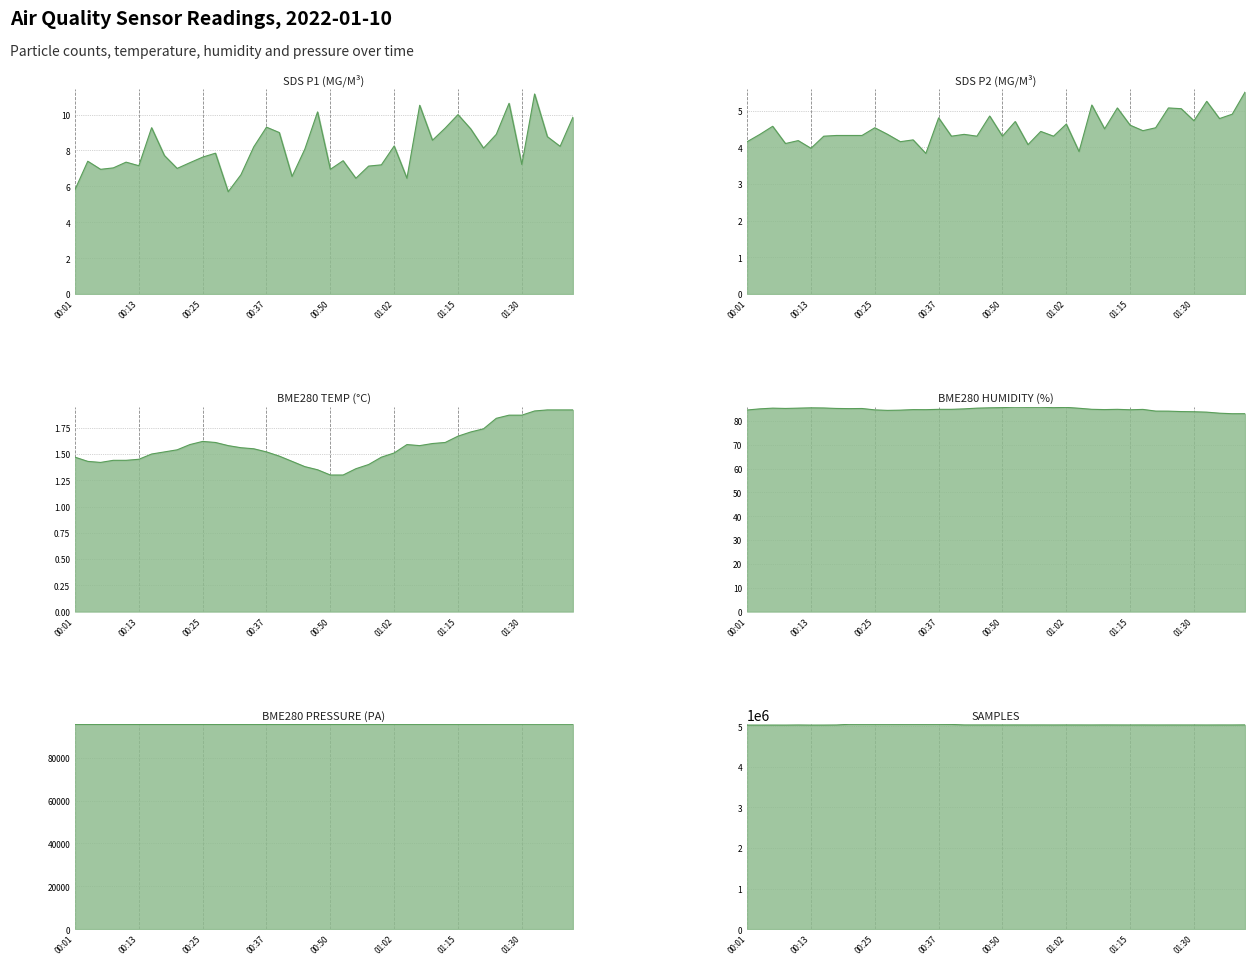

What is the sum of the BME280_humidity_line values at 36 and 26?

169.1